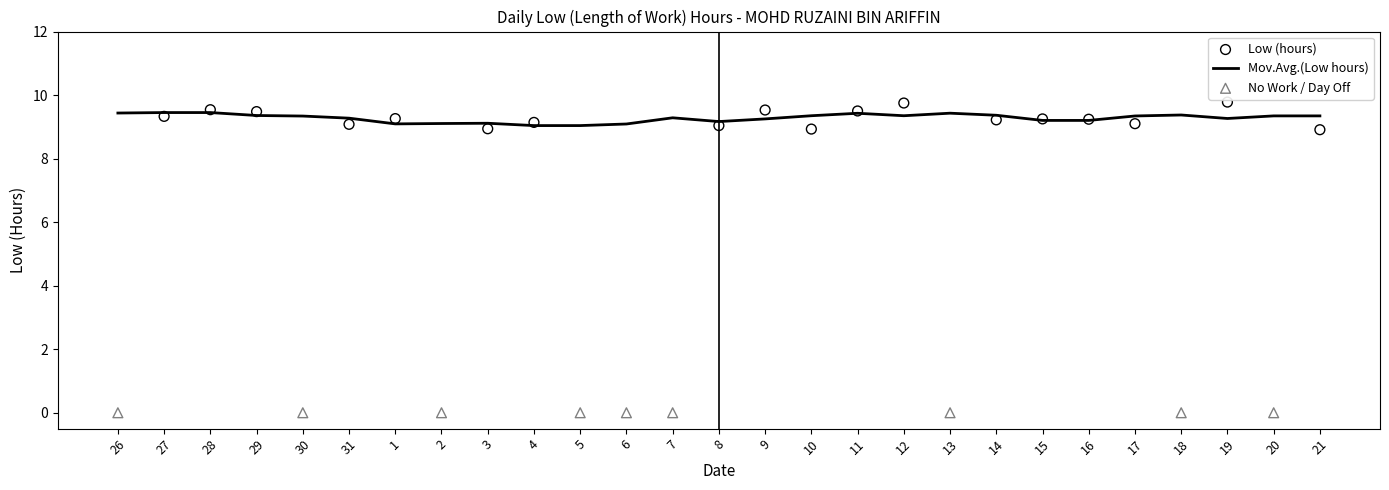

What is the ratio of the value at 17 to the value at 31?

1.0